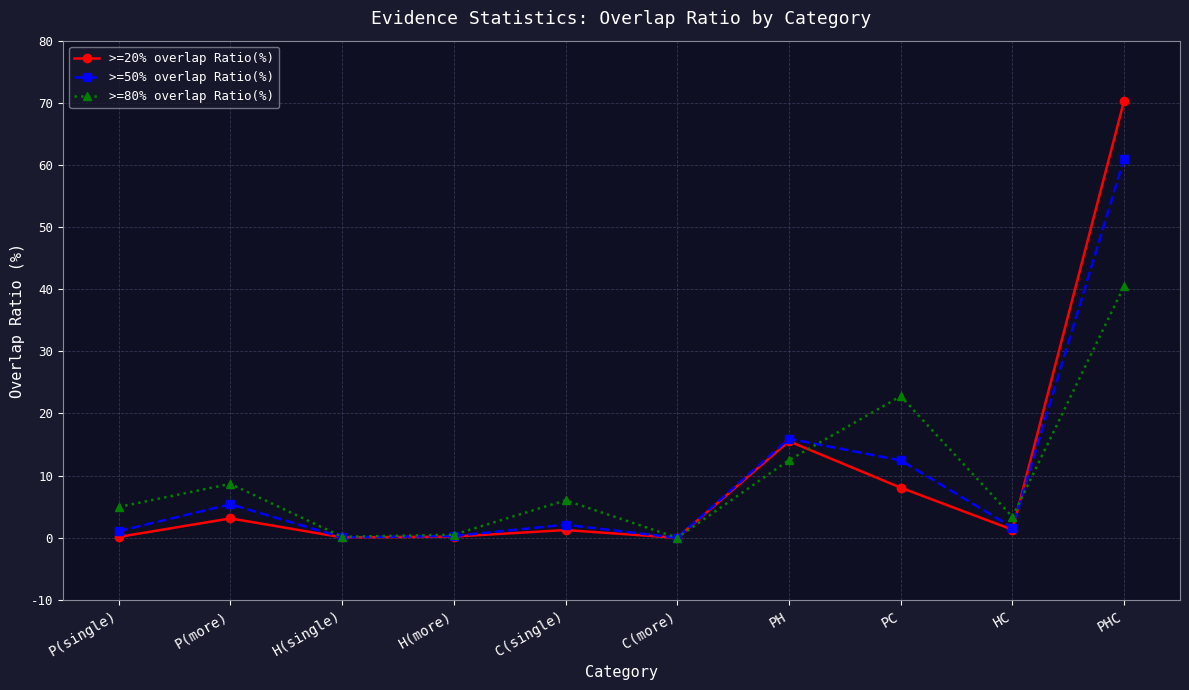

What position from the left is PHC?

10